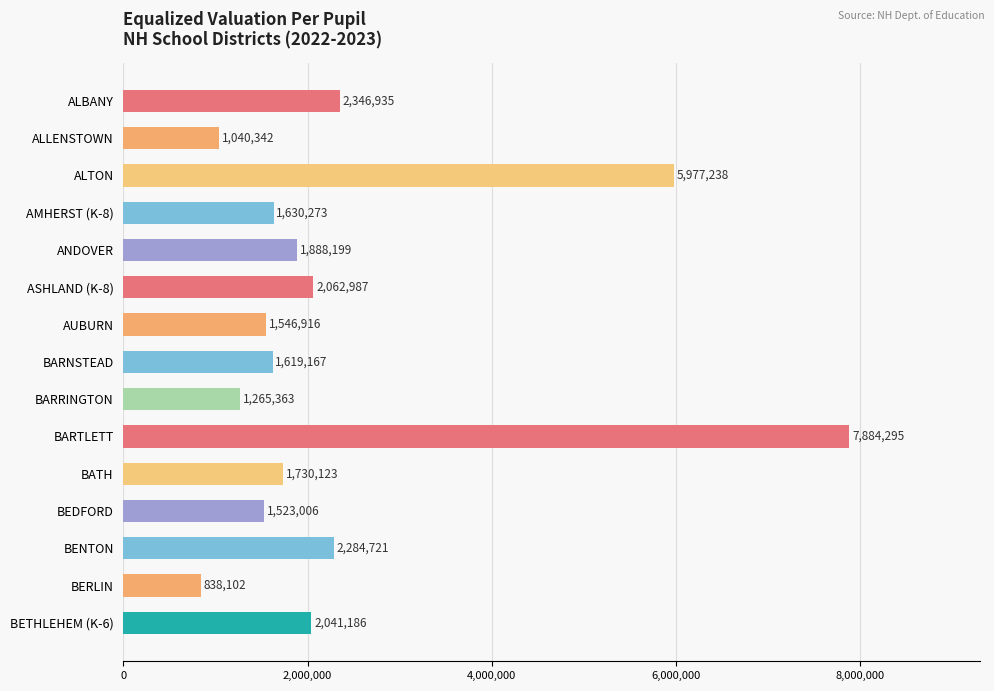

The value at BARRINGTON is 1265363. True or false?

True